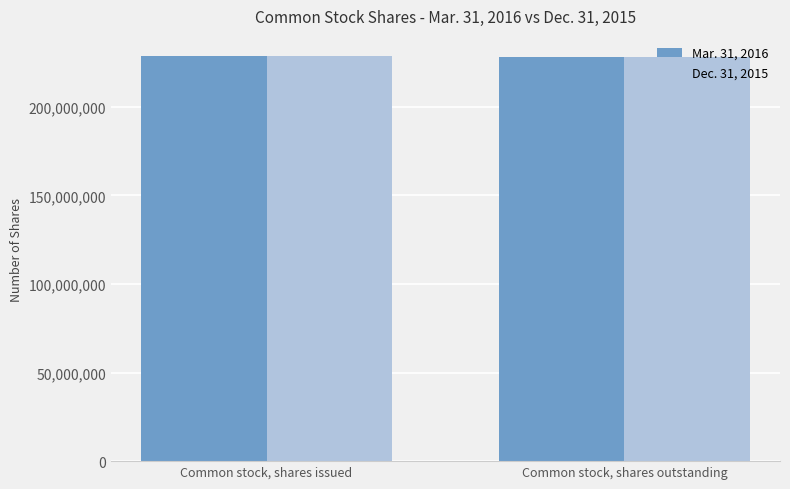

What is the sum of the Mar. 31, 2016 values at Common stock, shares outstanding and Common stock, shares issued?

456642140